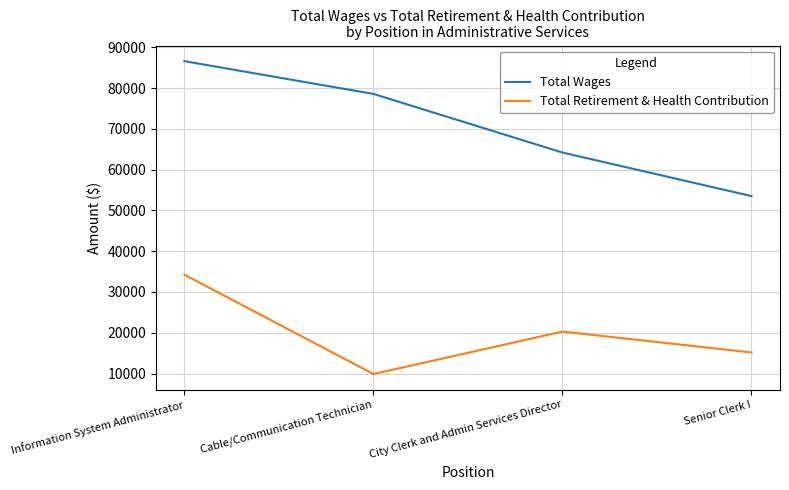

Reading right to left, transcribe all the data shown in this chart.

Total Wages: 53505	64177	78550	86576
Total Retirement & Health Contribution: 15166	20291	9879	34230